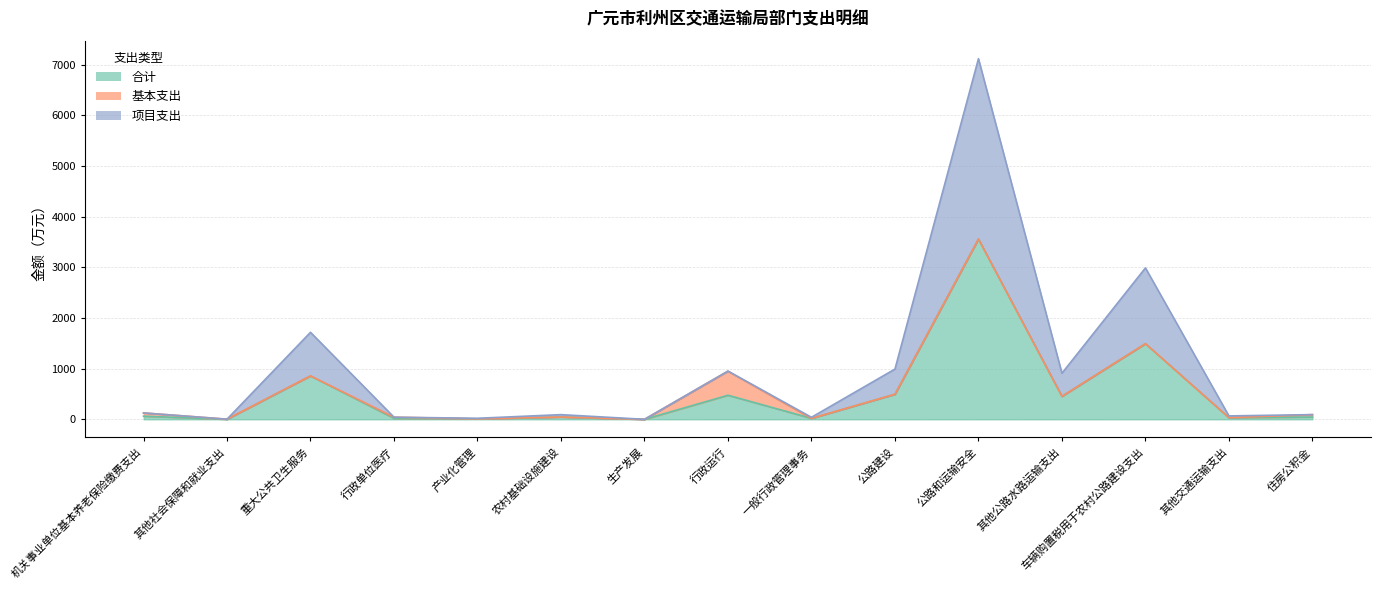

The value of 合计 at 产业化管理 is 11.3. True or false?

True